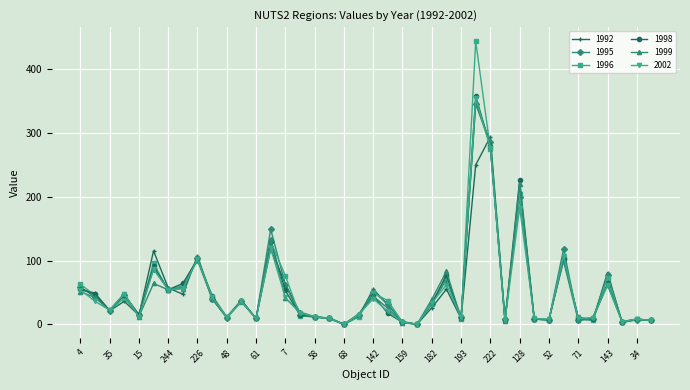

What is the maximum value for 1998?

358